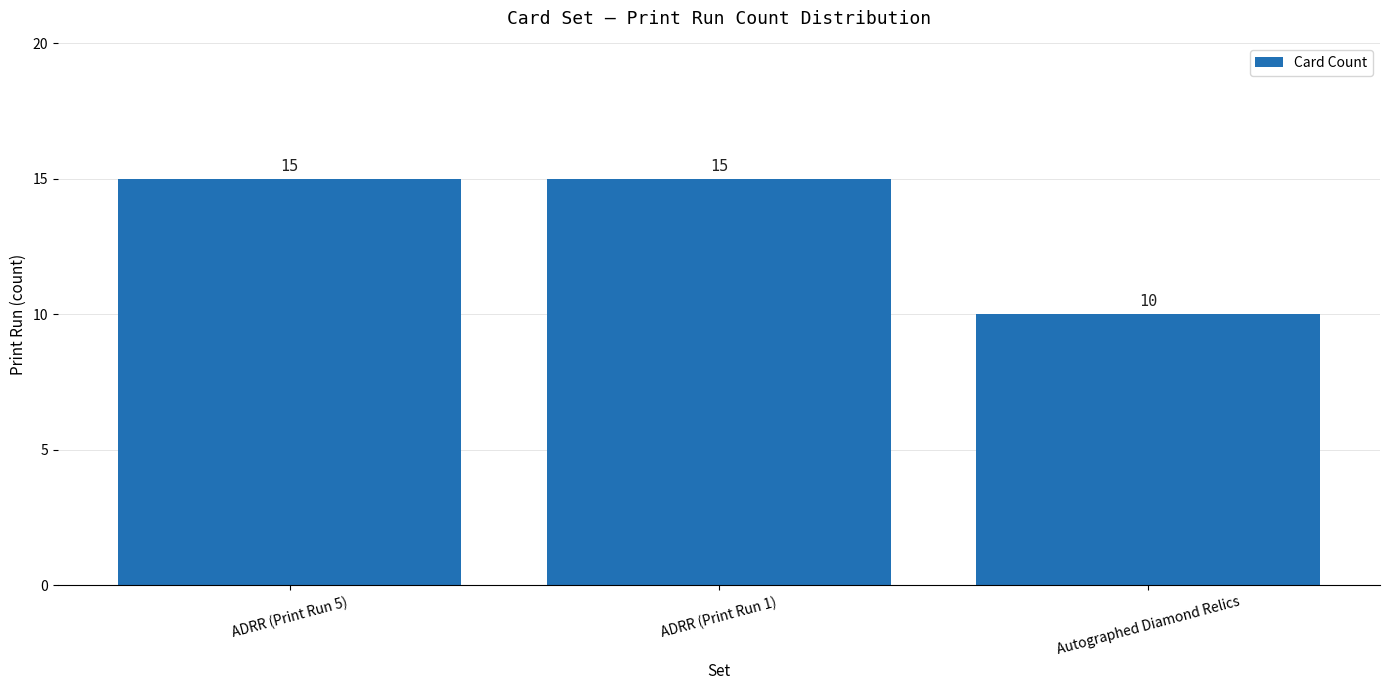

What is the difference between the maximum and minimum values?

5